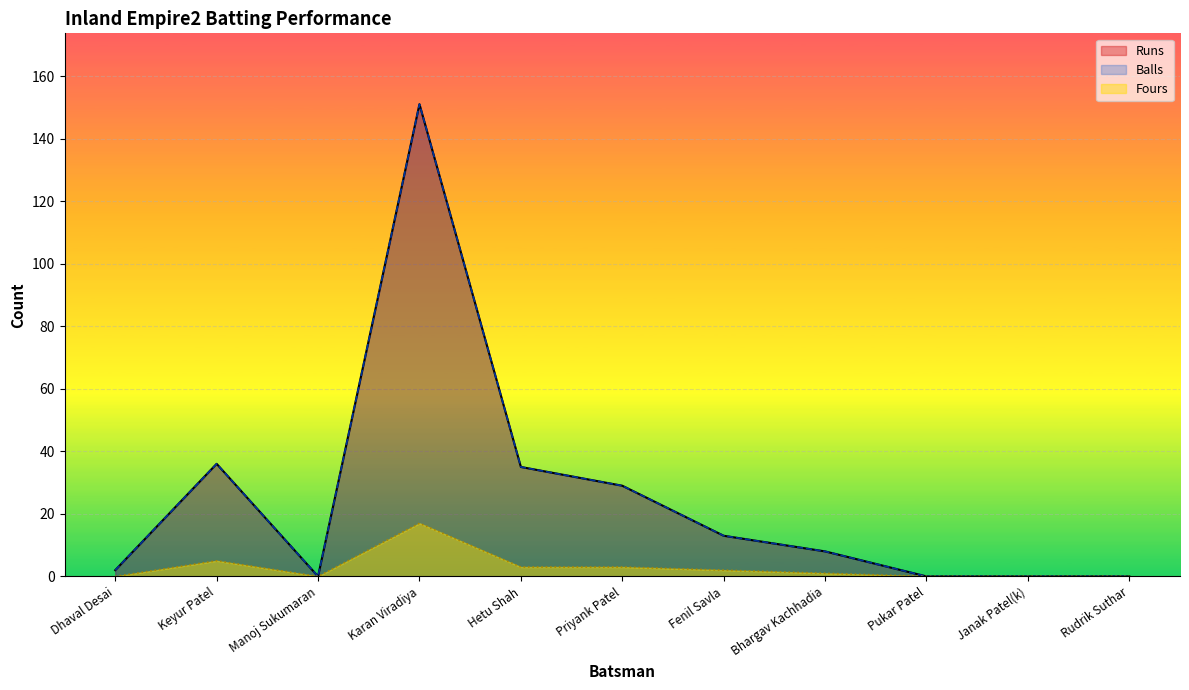

Reading right to left, list all the values displayed in this chart.

Runs: 0	0	0	8	13	29	35	151	0	36	2
Balls: 0	0	0	8	13	29	35	151	0	36	2
Fours: 0	0	0	1	2	3	3	17	0	5	0